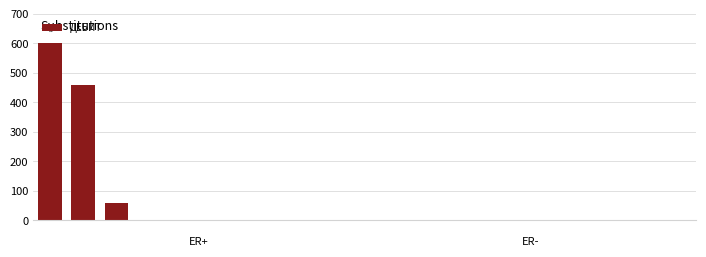

What is the average value?

56.0